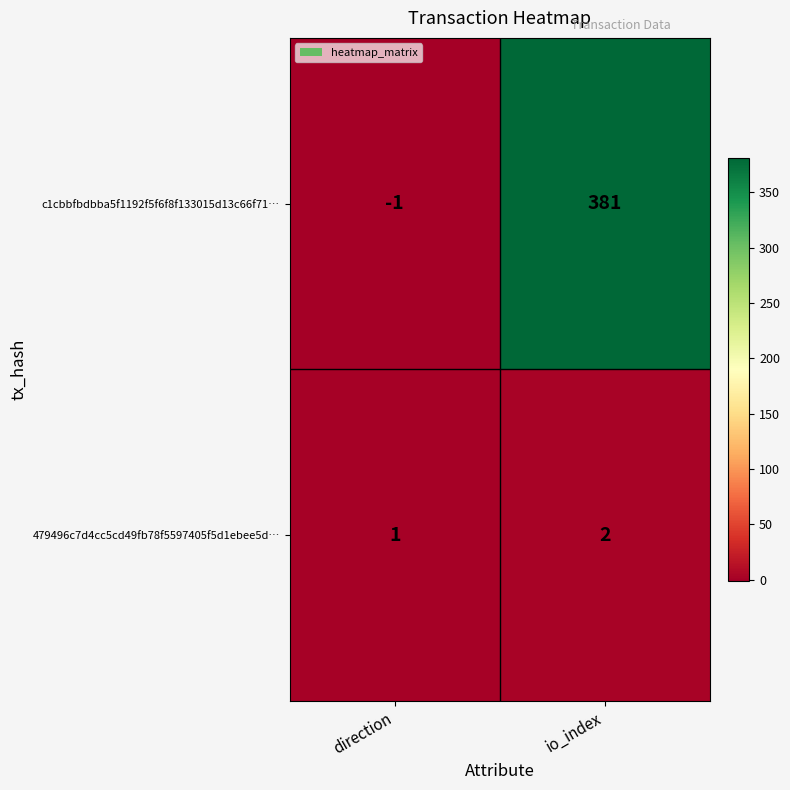

The c1cbbfbdbba5f1192f5f6f8f133015d13c66f71… series shows 381 at io_index. True or false?

True